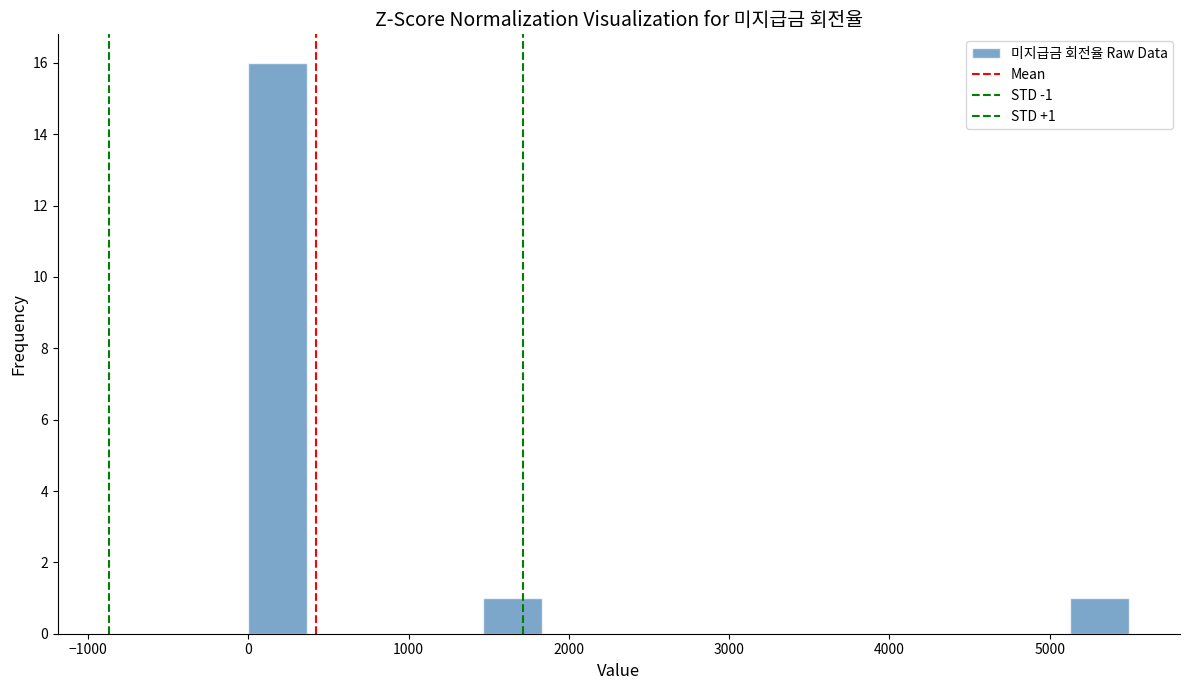

Around what value on the x-axis is the tallest bar? Give the approximate position of its centre, as read against the axis.

200